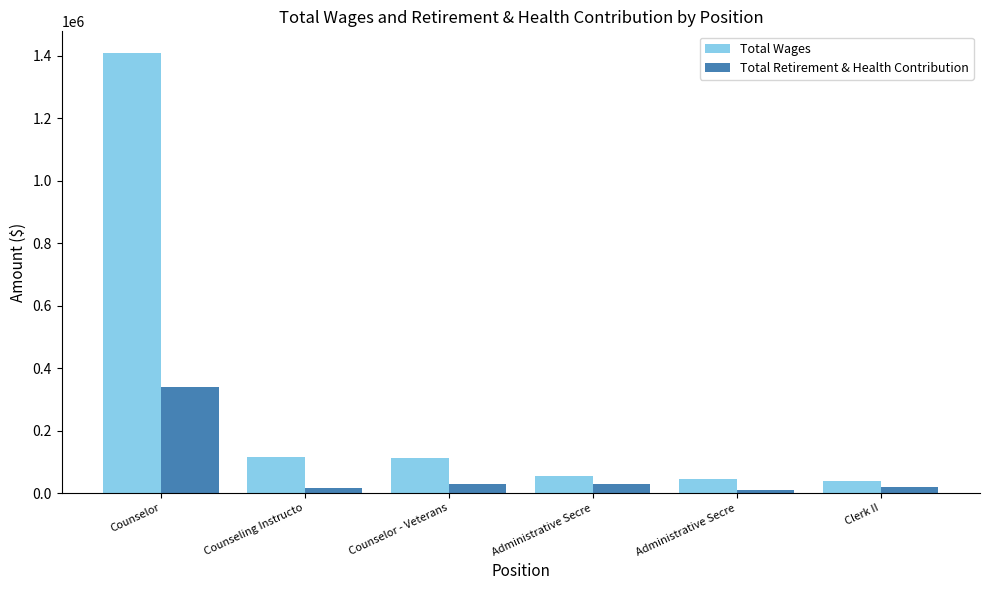

Reading left to right, extract all data points from this chart.

Total Wages: 1408189	115588	111693	53704	45515	39236
Total Retirement & Health Contribution: 339602	15794	28807	28259	9568	20886